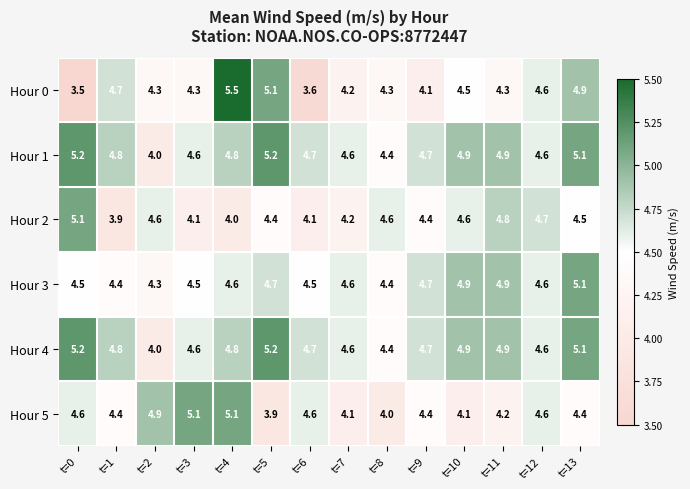

Which label corresponds to the largest value in the chart?

t=4